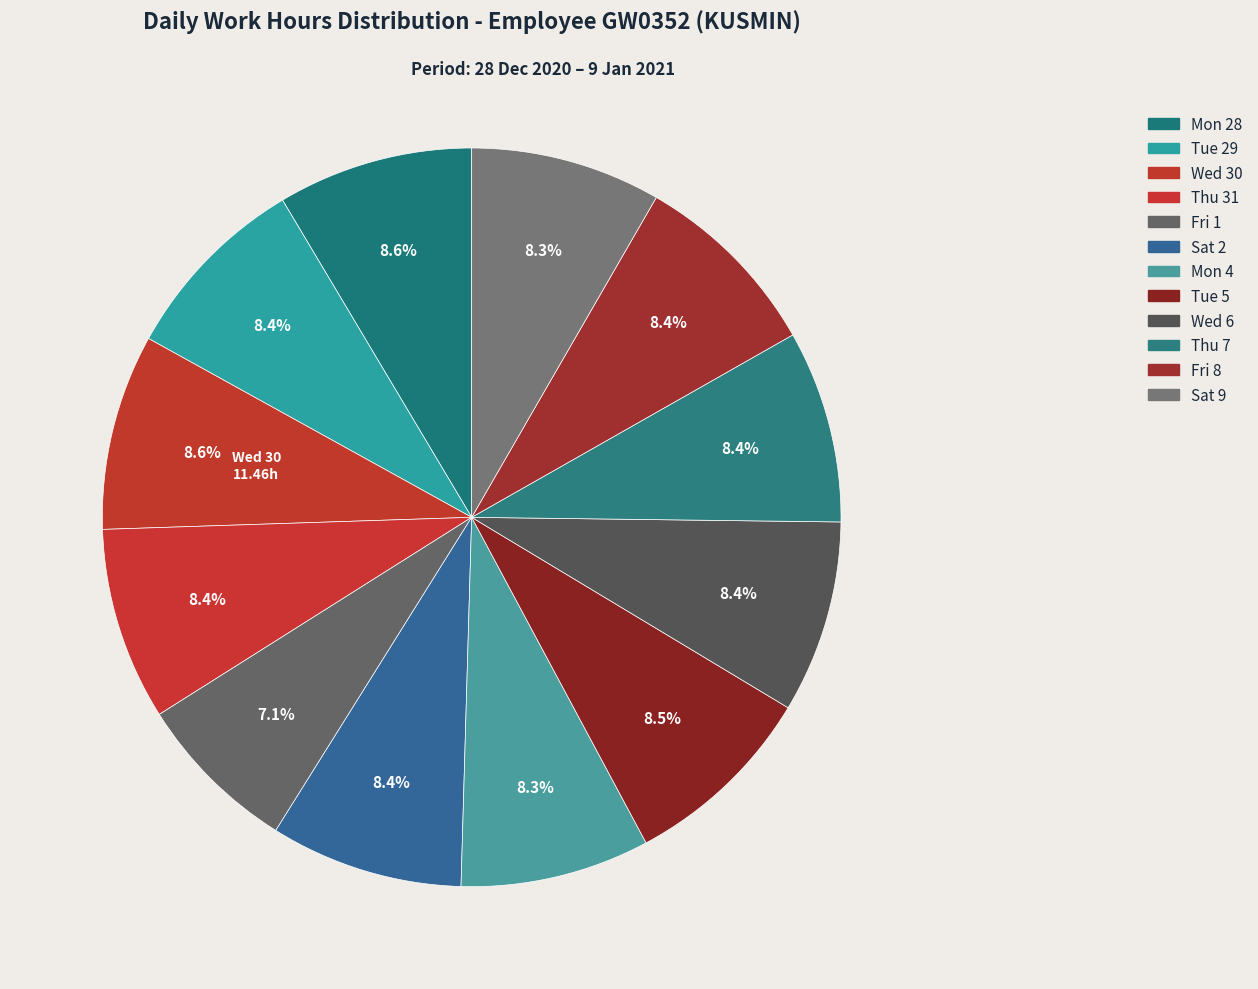

To the nearest percent, what is the combined percentage of Mon 28 and Wed 6?

17%